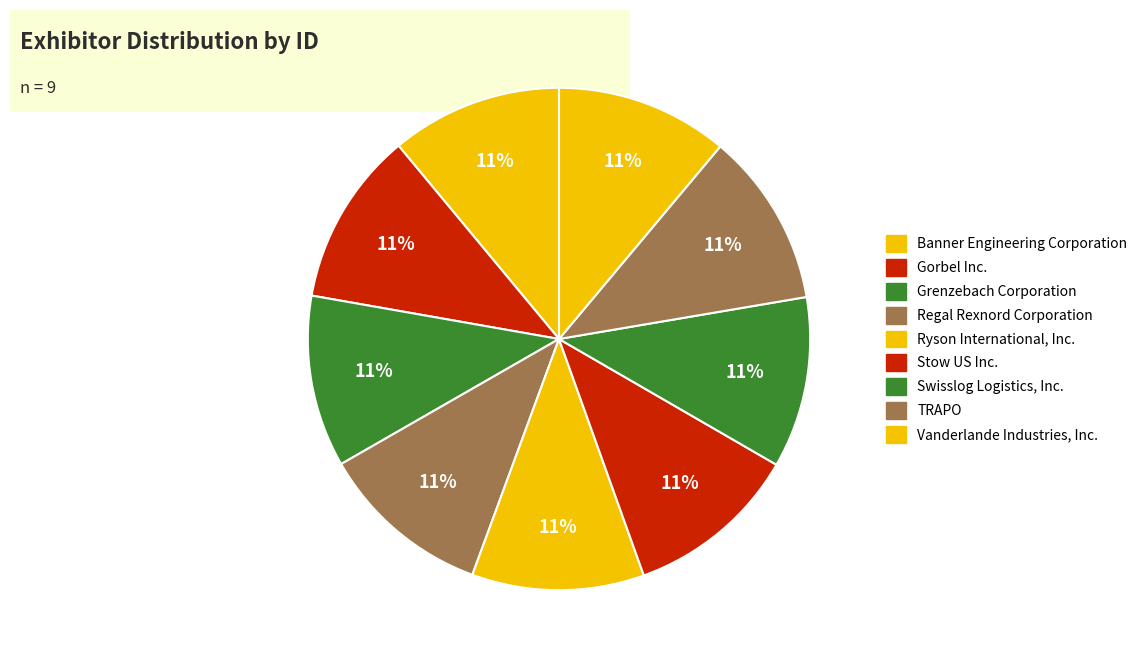

The Gorbel Inc. slice represents 11% of the pie. True or false?

True